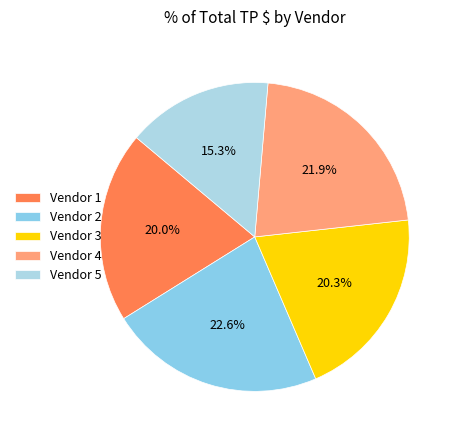

How many slices are in this pie chart?

5